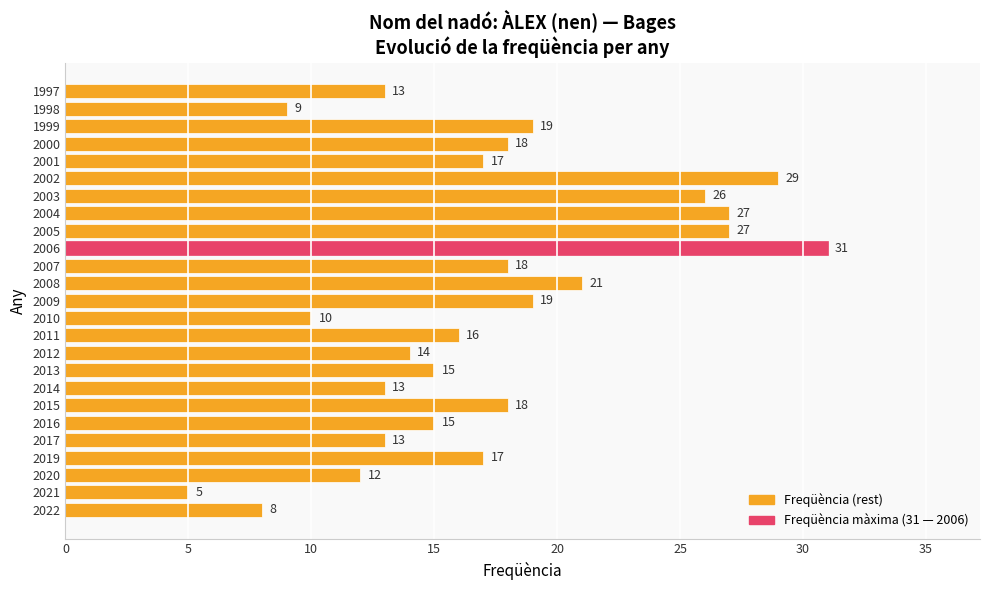

Which has a higher value, 2016 or 2019?

2019